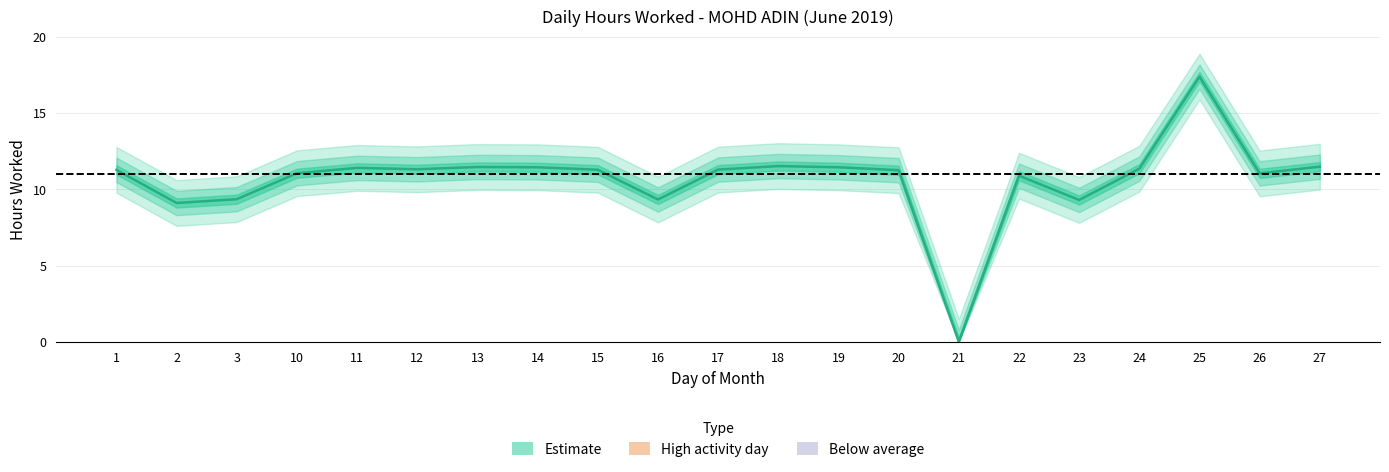

What is the greatest value displayed?

17.4